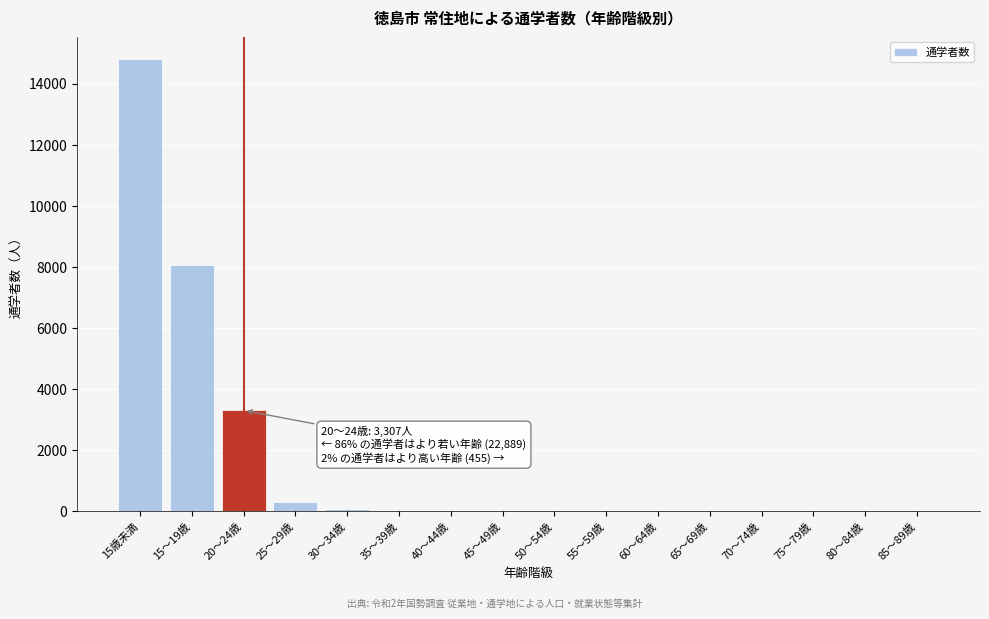

Which label corresponds to the largest value in the chart?

15歳未満